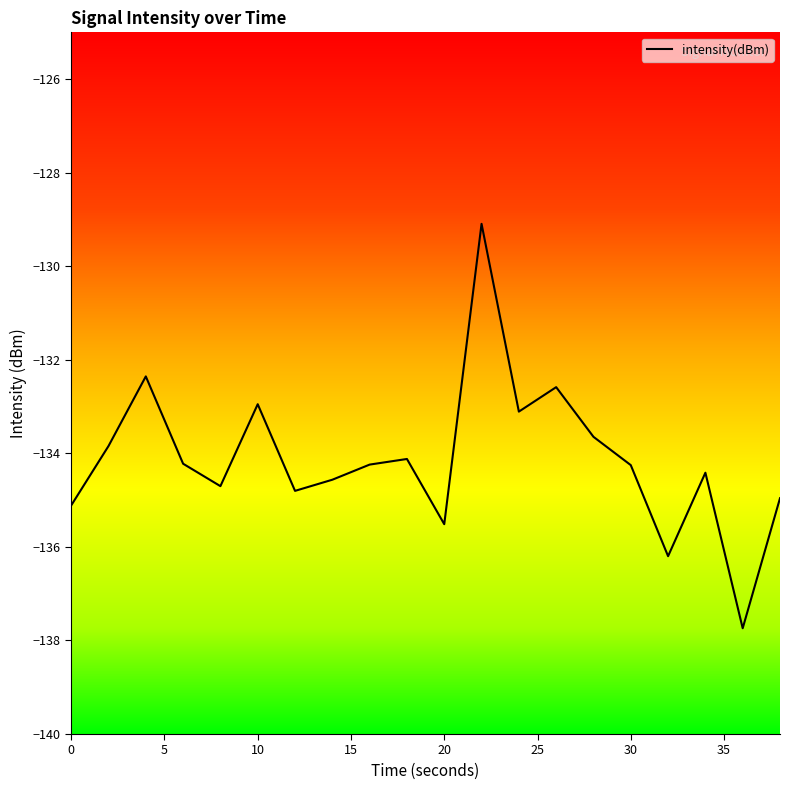

What is the smallest value displayed?

-137.7